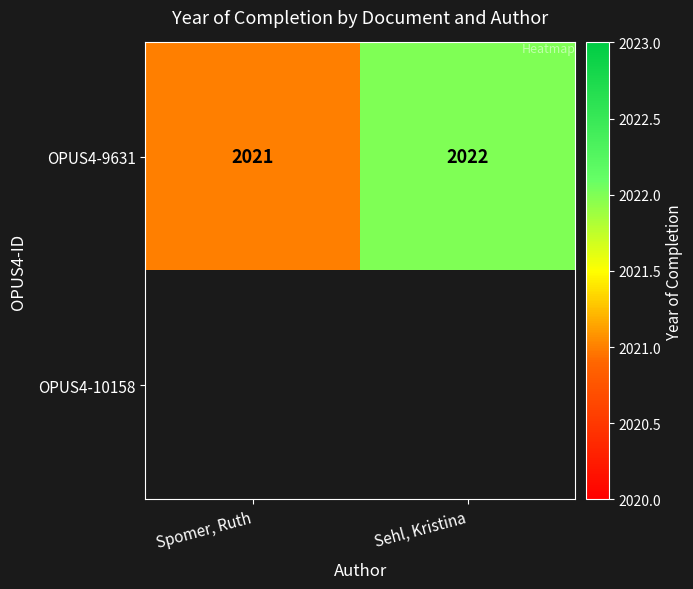

What is the maximum value shown in the chart?

2022.0